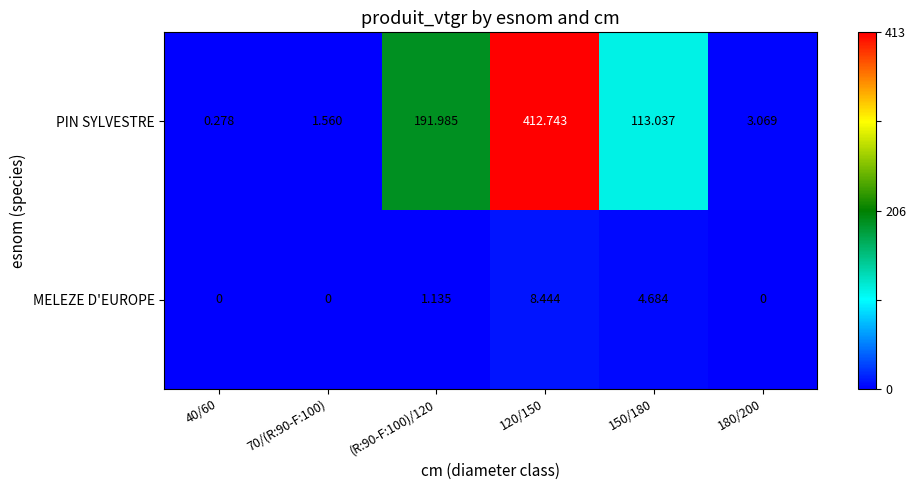

At which category is the sum across all series the highest?

120/150